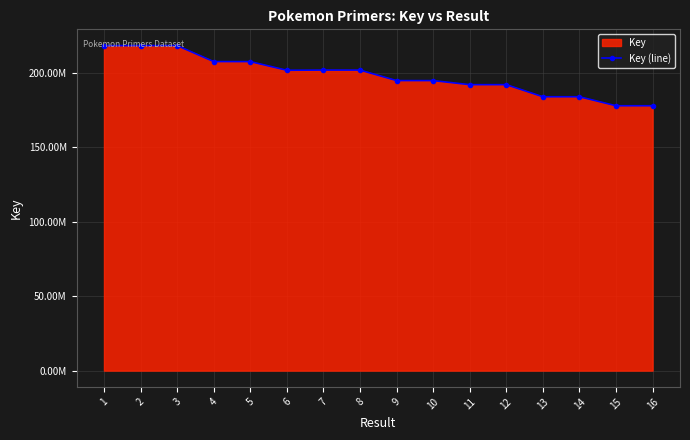

What is the value of the 14th point from the left?

183959262